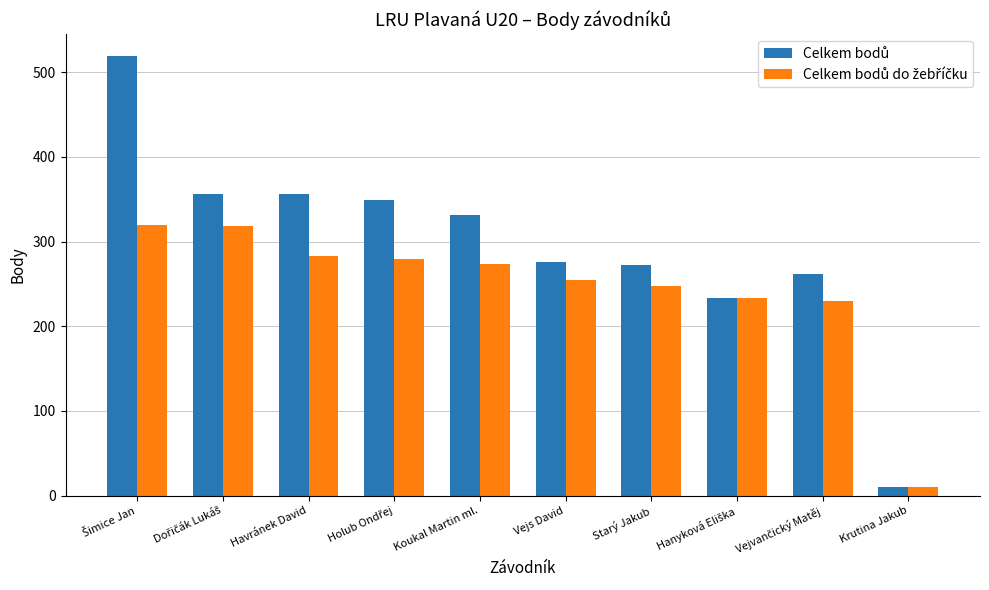

What is the difference between the highest and lowest values at Starý Jakub?

24